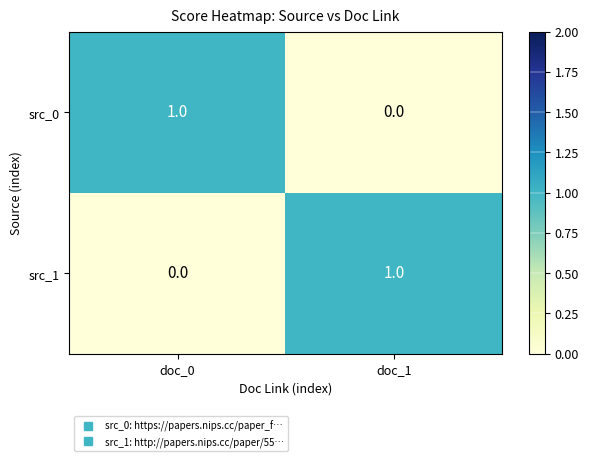

Reading right to left, transcribe all the data shown in this chart.

src_0: 0	1
src_1: 1	0